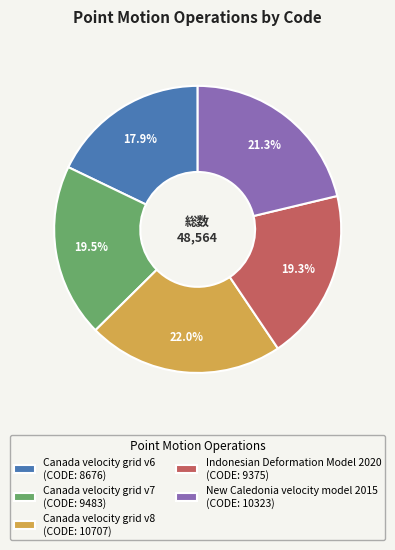

Is Canada velocity grid v7 the majority of the pie?

No